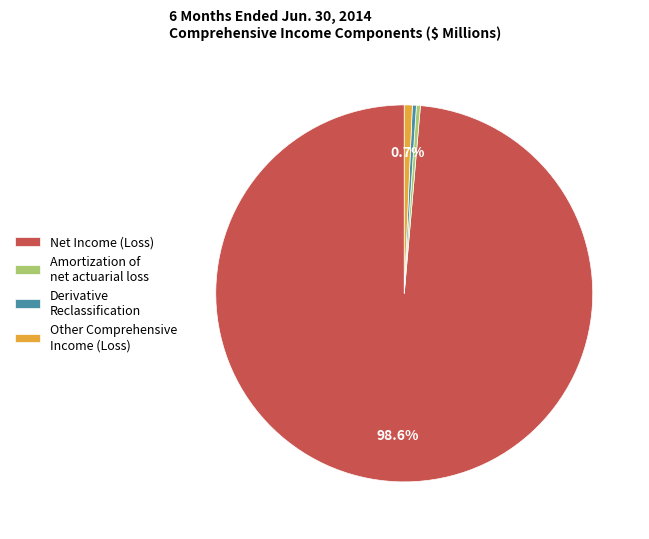

Count the number of slices in the pie.

4